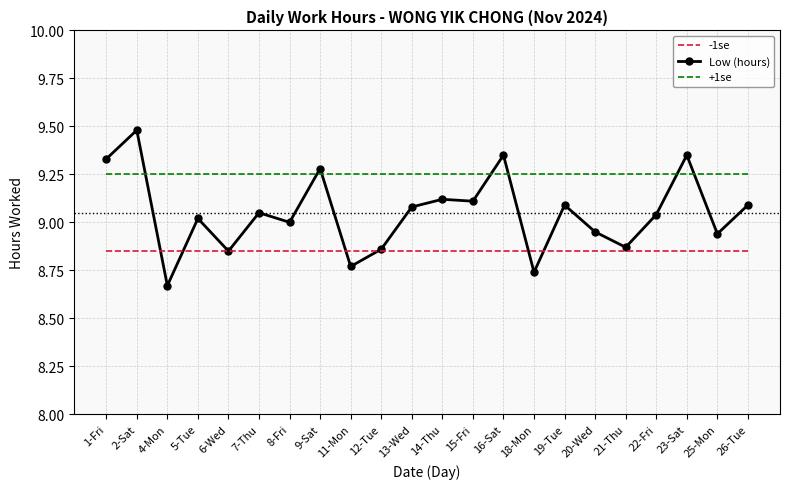

What is the total value across all series at 22-Fri?

27.1